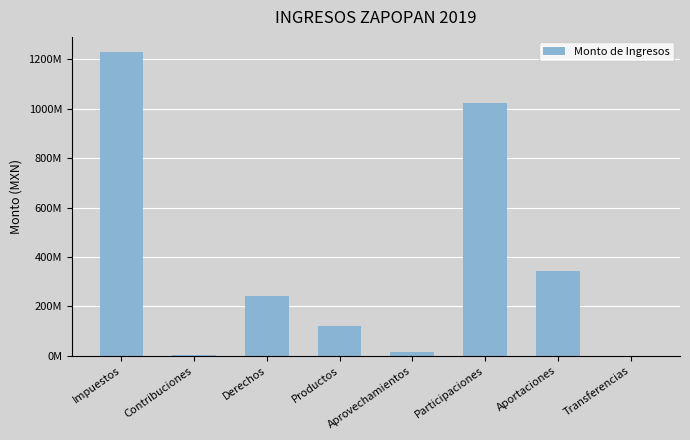

The value at Transferencias is 4554.7. True or false?

False